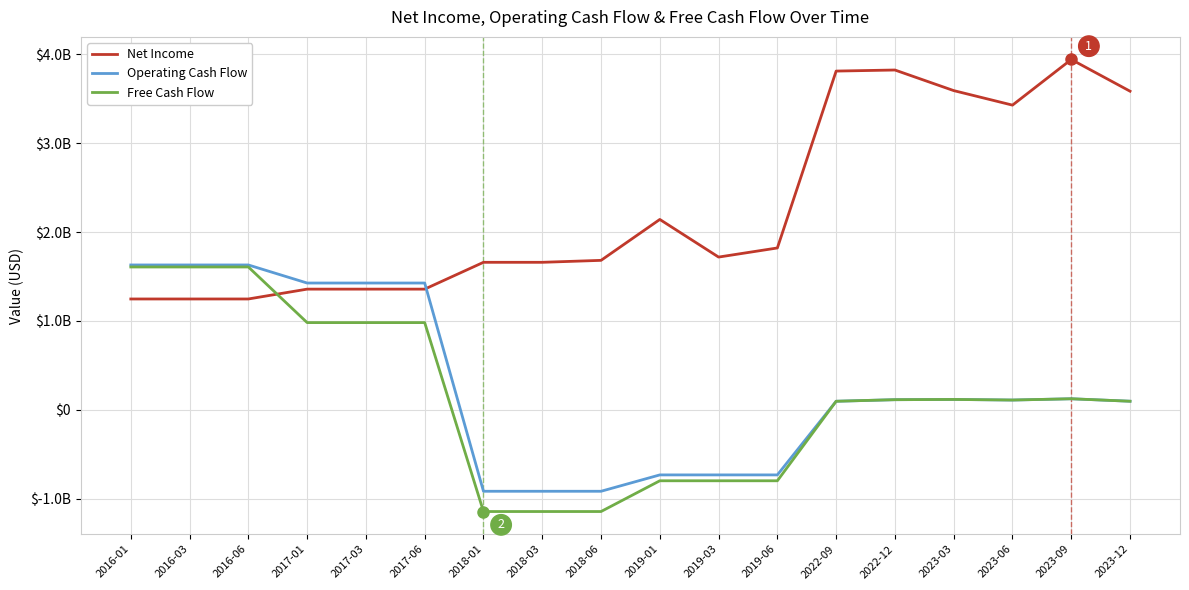

What is the lowest value of the Free Cash Flow series?

-1144579750